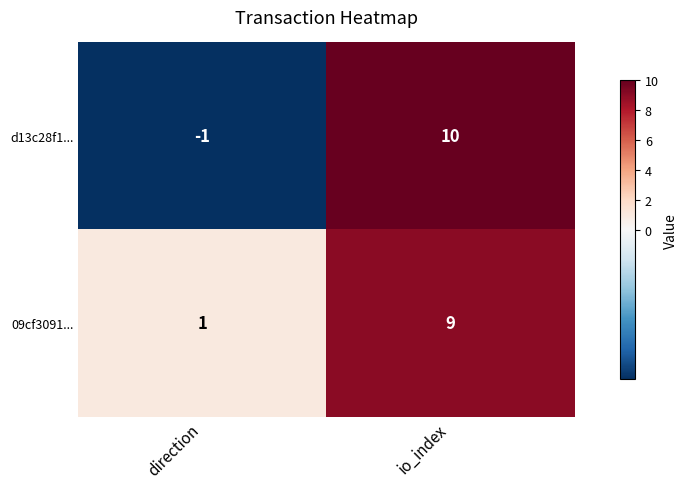

Which series has the widest spread of values?

d13c28f1...